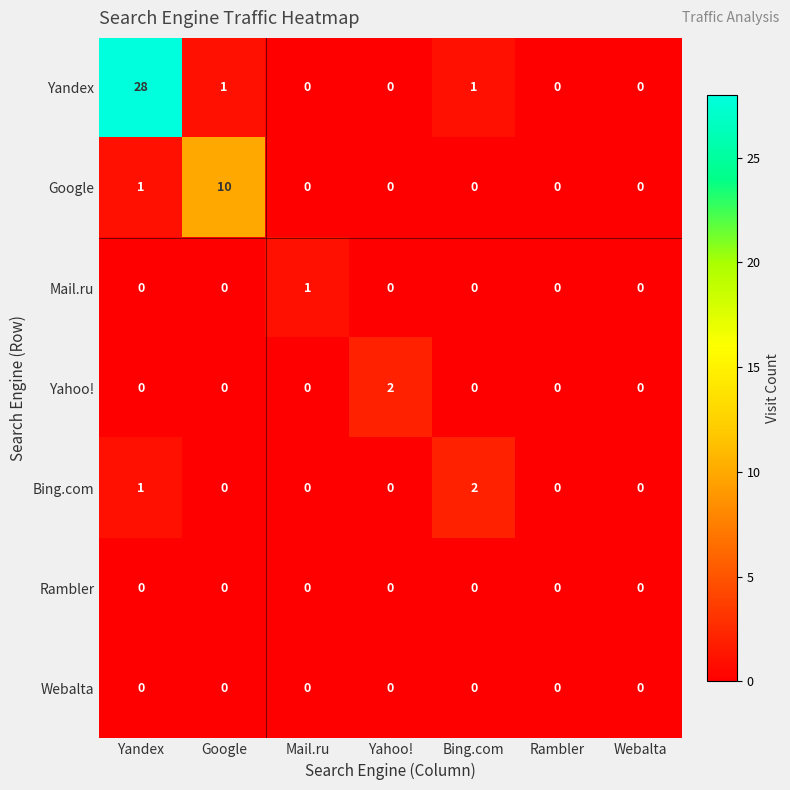

Is it true that Google equals 6 at Bing.com?

False